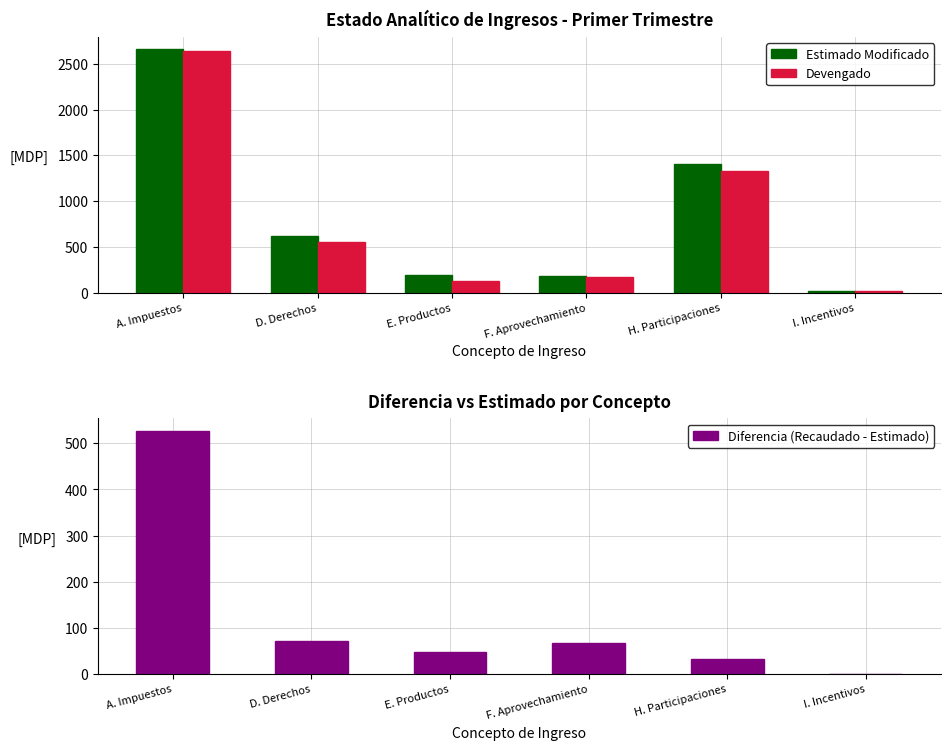

Does the chart contain stacked bars?

No